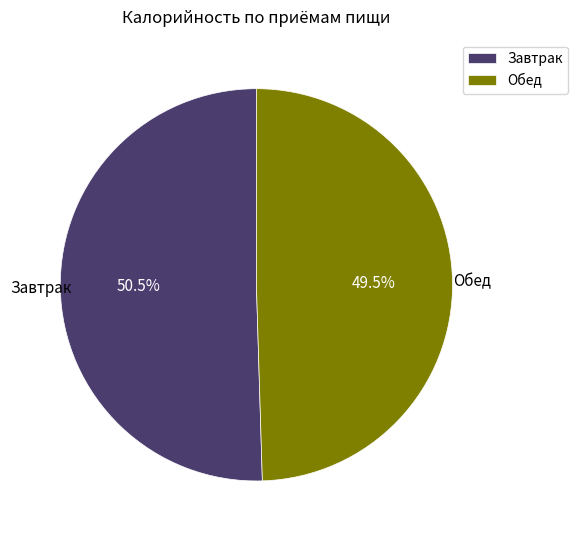

Which category has the biggest portion of the pie?

Завтрак